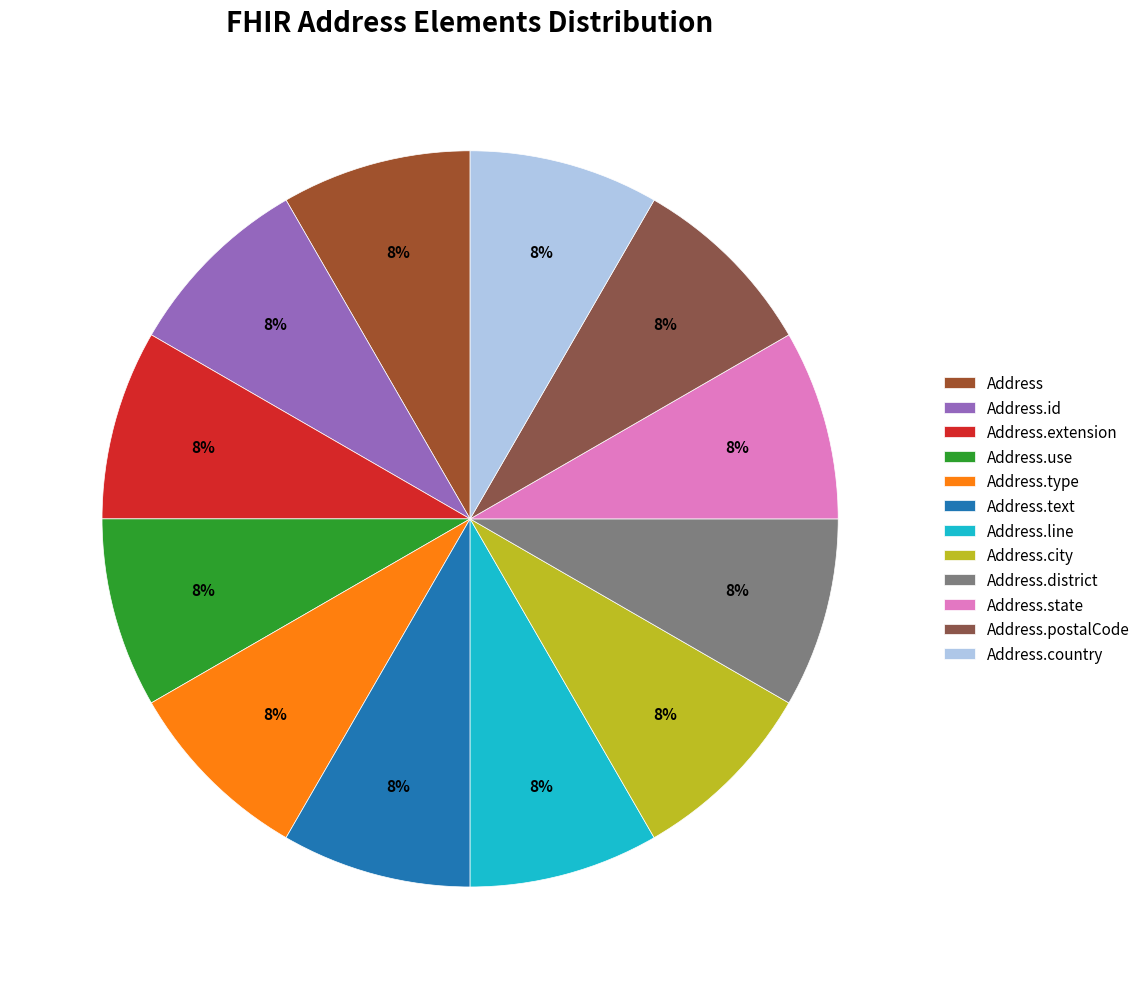

How many slices are in this pie chart?

12